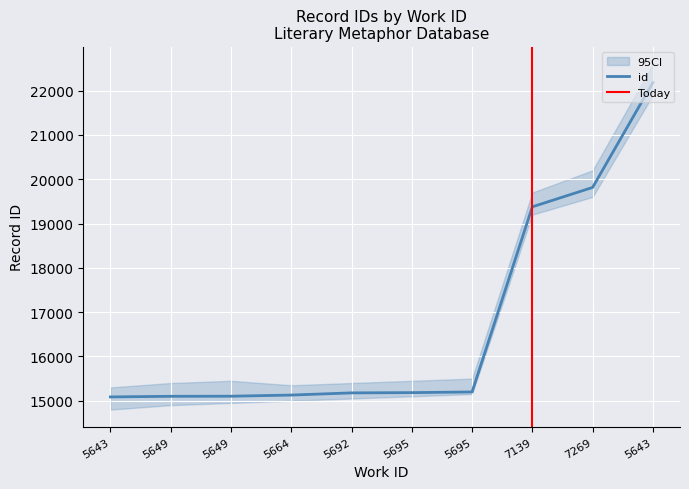

Is it true that the value at 5664 is 15128?

True